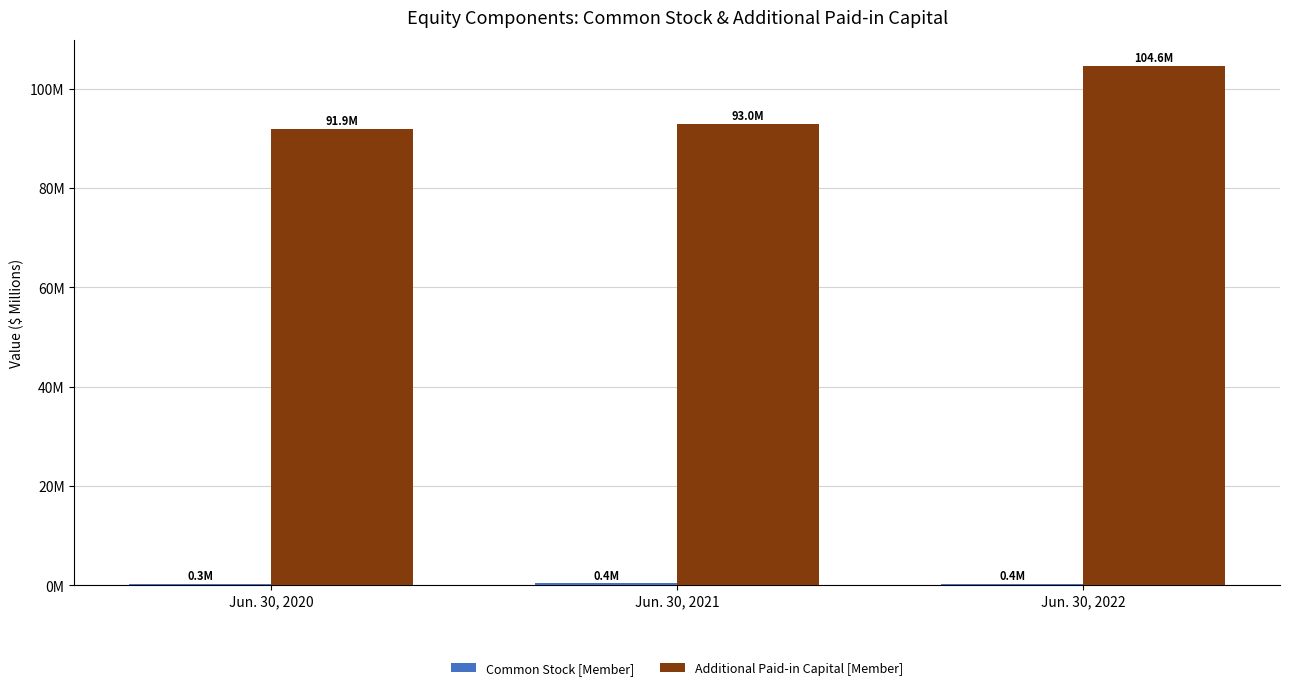

Which series has the largest total across all categories?

Additional Paid-in Capital [Member]